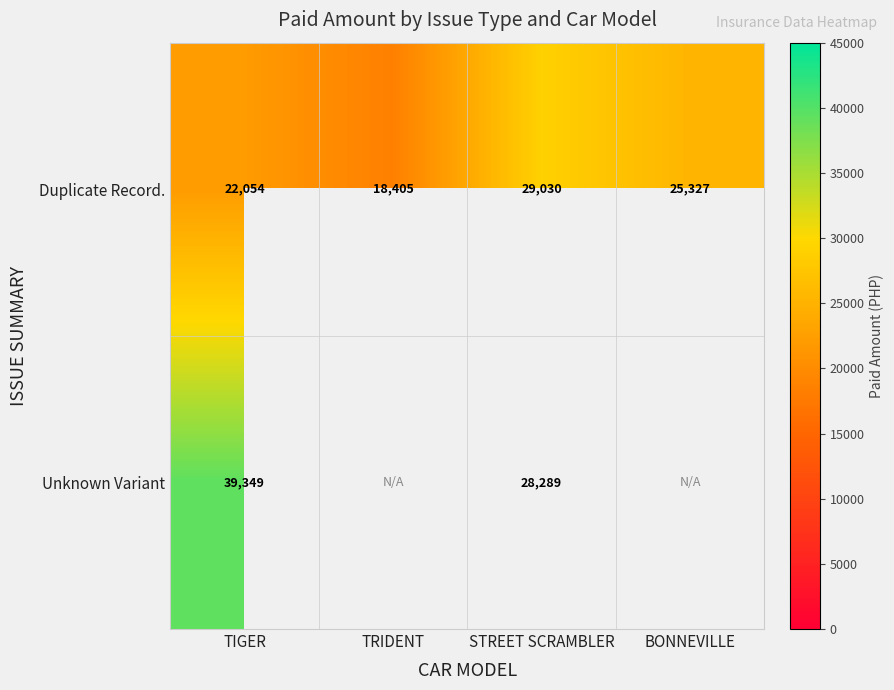

Between TIGER and STREET SCRAMBLER, which series saw the biggest shift?

Unknown Variant